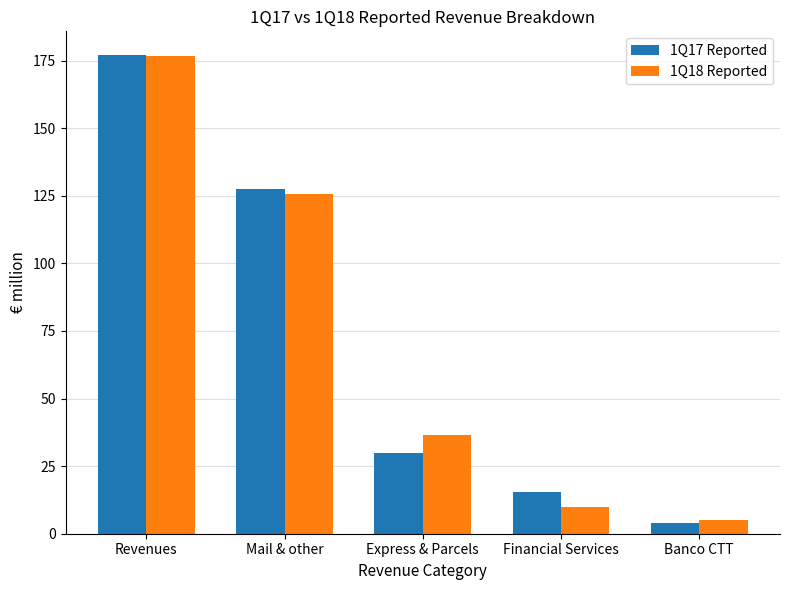

What position from the right is Financial Services?

2